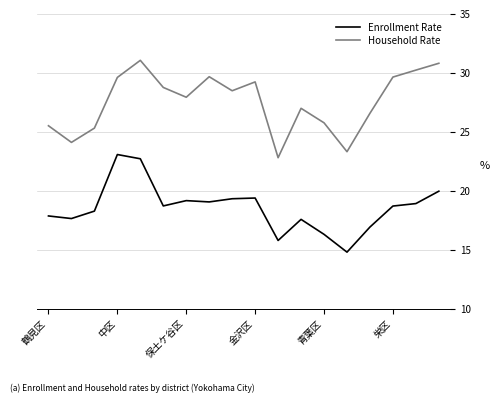

What is the sum of all Enrollment Rate values?

334.3